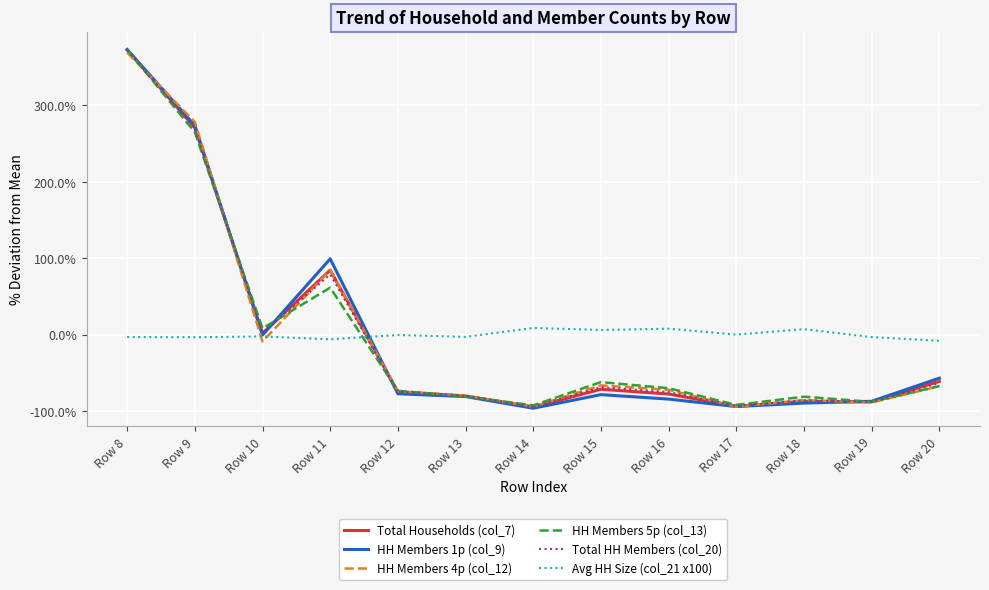

True or false: Total HH Members (col_20) has more than 1 points higher than both neighbors.

True